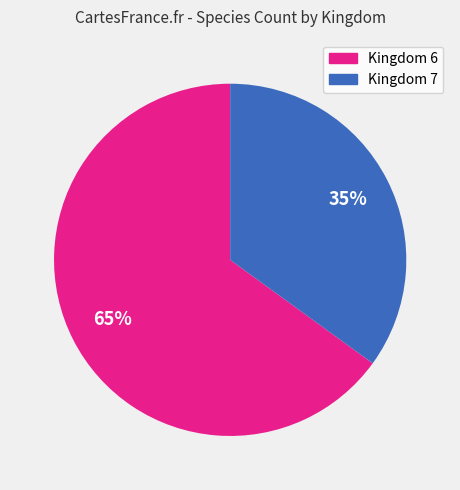

To the nearest percent, what is the average slice percentage?

50%